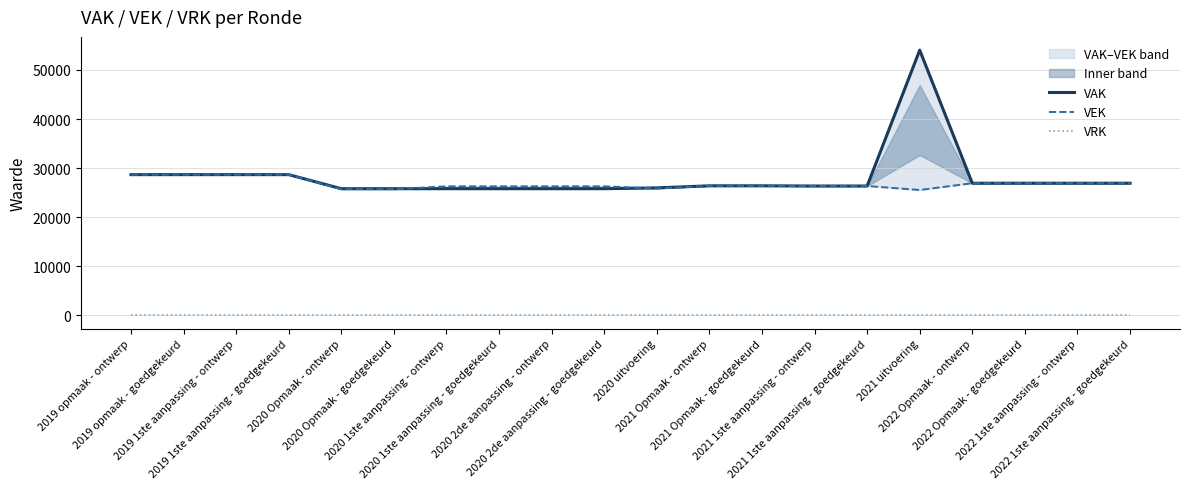

Which has a higher value, 2019 1ste aanpassing - ontwerp or 2021 Opmaak - ontwerp?

2019 1ste aanpassing - ontwerp